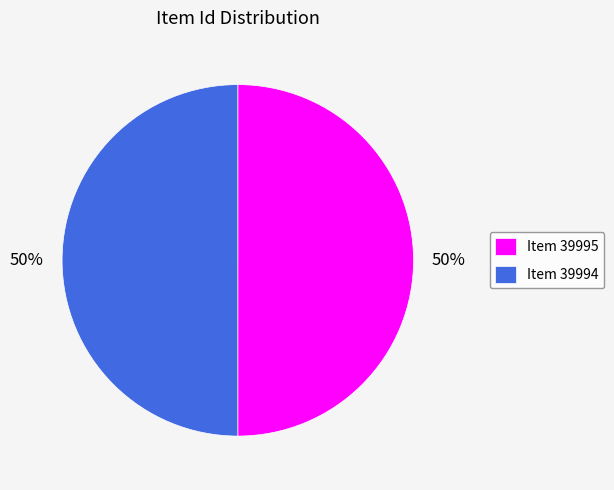

Approximately how many times larger is the value at Item 39995 compared to Item 39994?

1.0